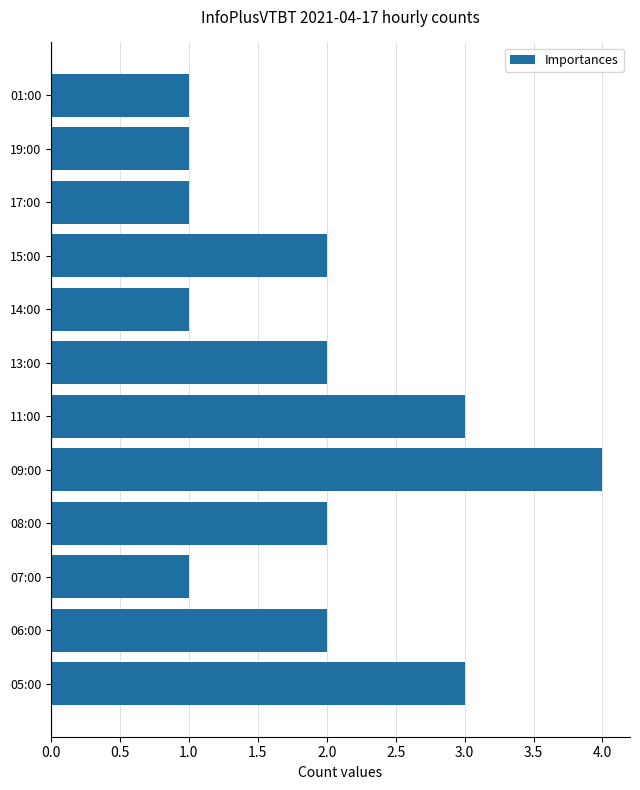

True or false: the data shows 0 at 14:00.

False